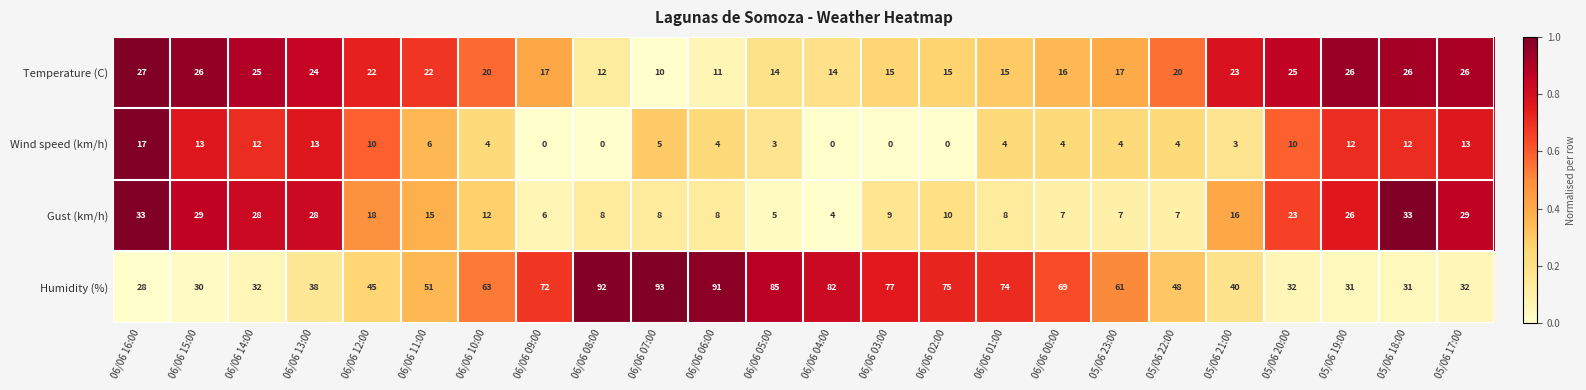

At how many categories does at least one series exceed 0?

24